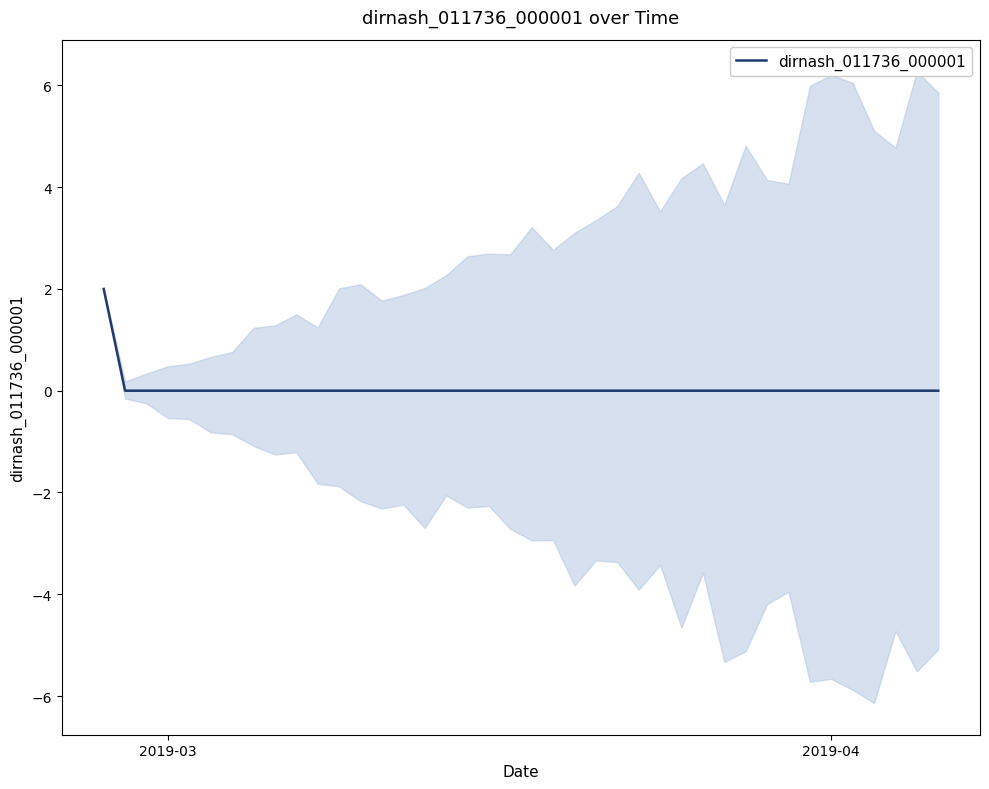

Which label corresponds to the largest value in the chart?

2019-03